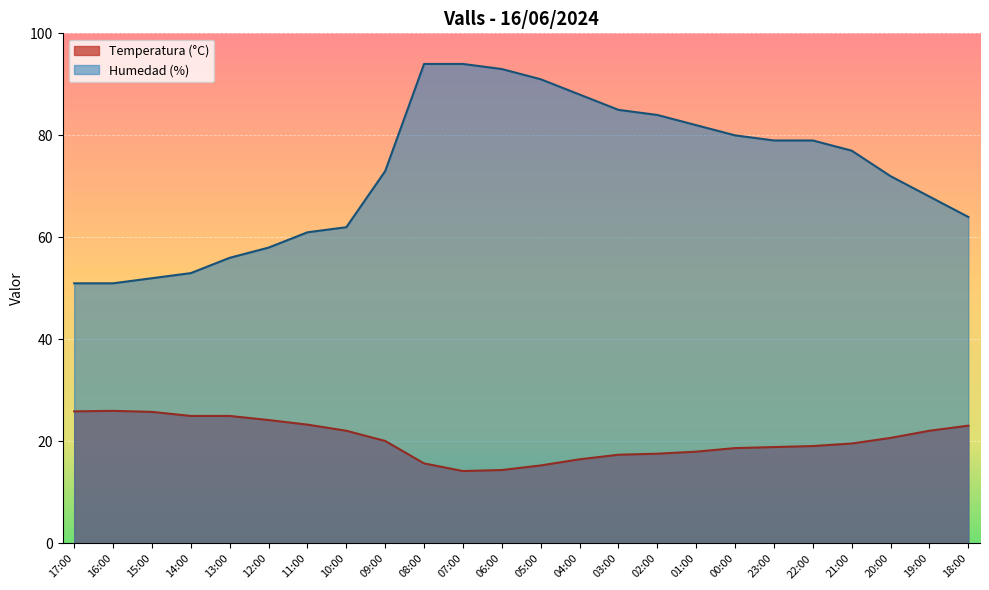

At which label does Humedad (%) first exceed 77?

08:00